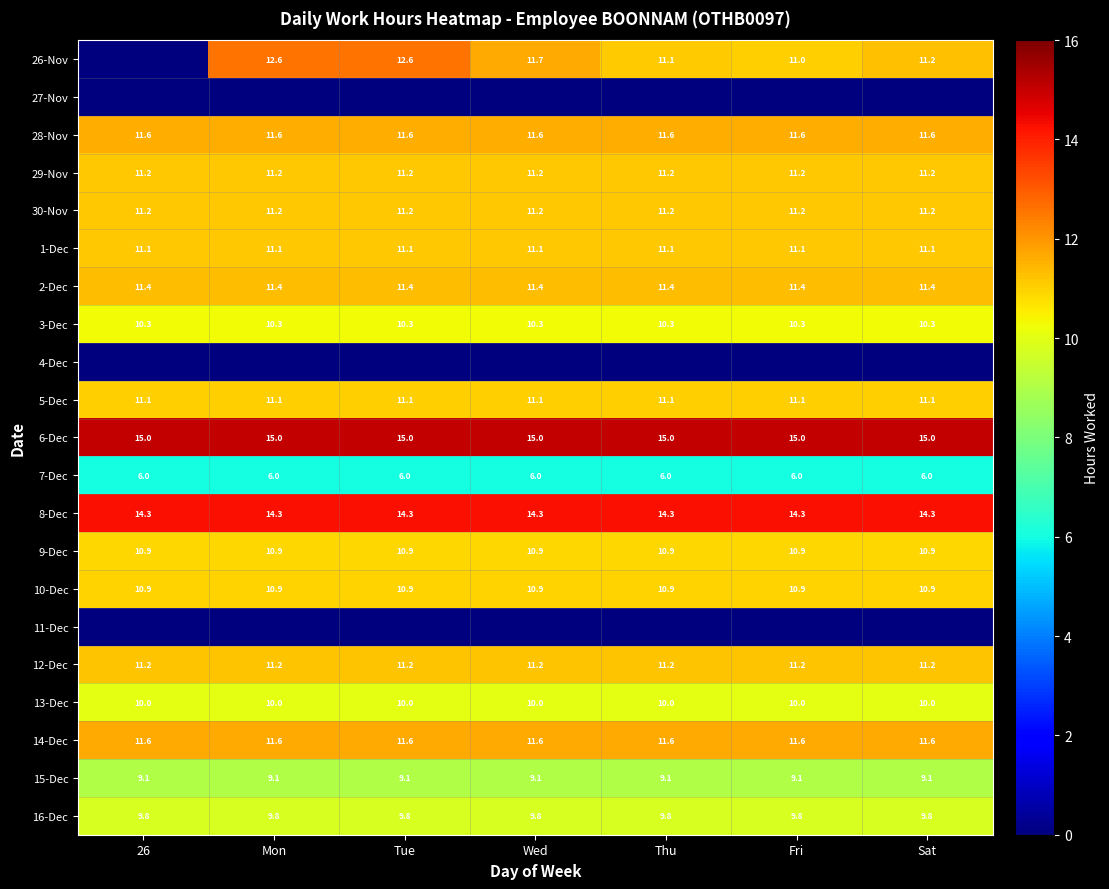

Is the value of 9-Dec at Sat greater than the value of 2-Dec at Sat?

No